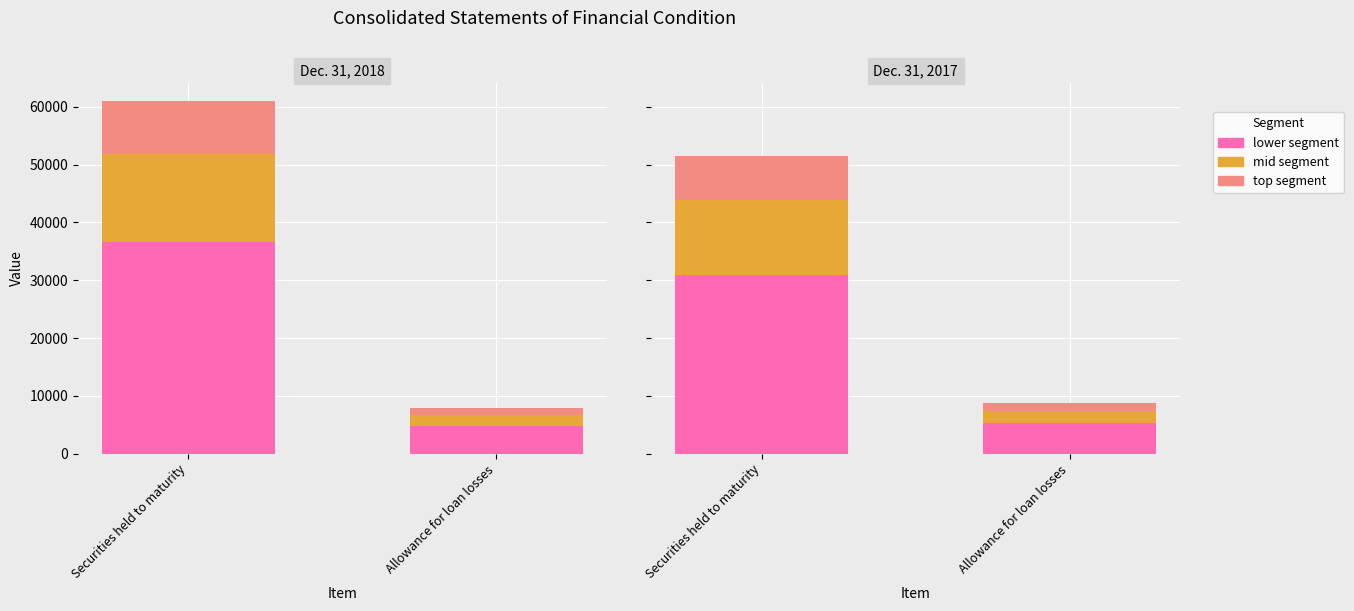

Which series changed the most between Securities held to maturity and Allowance for loan losses?

Dec. 31, 2018 (lower)